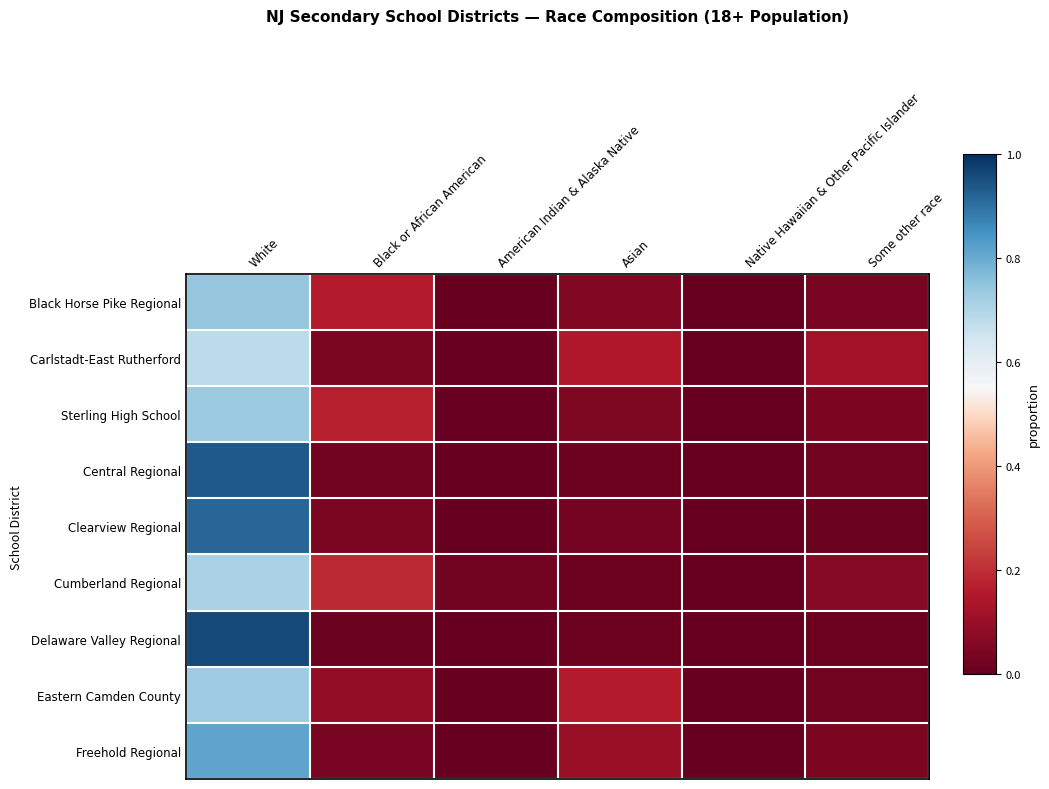

At how many categories does at least one series exceed 0?

6